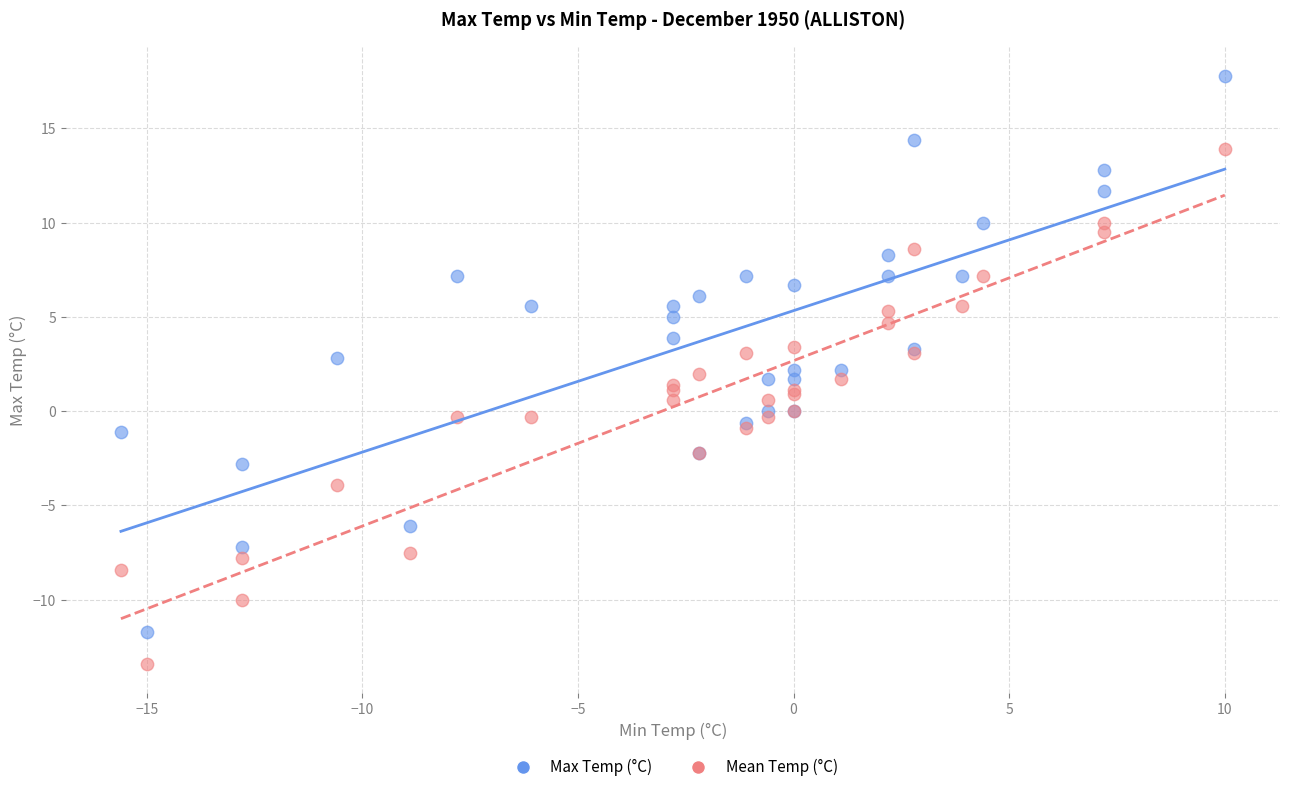

Which series reaches the maximum Y coordinate?

Max Temp (°C)